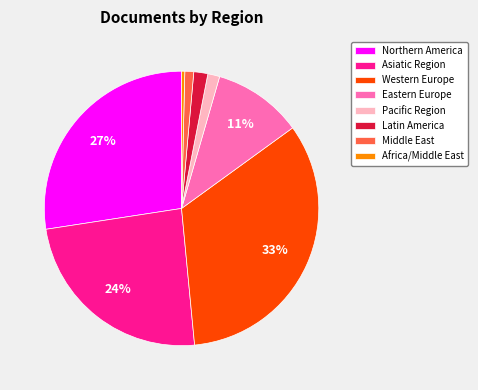

Which category has the biggest portion of the pie?

Western Europe